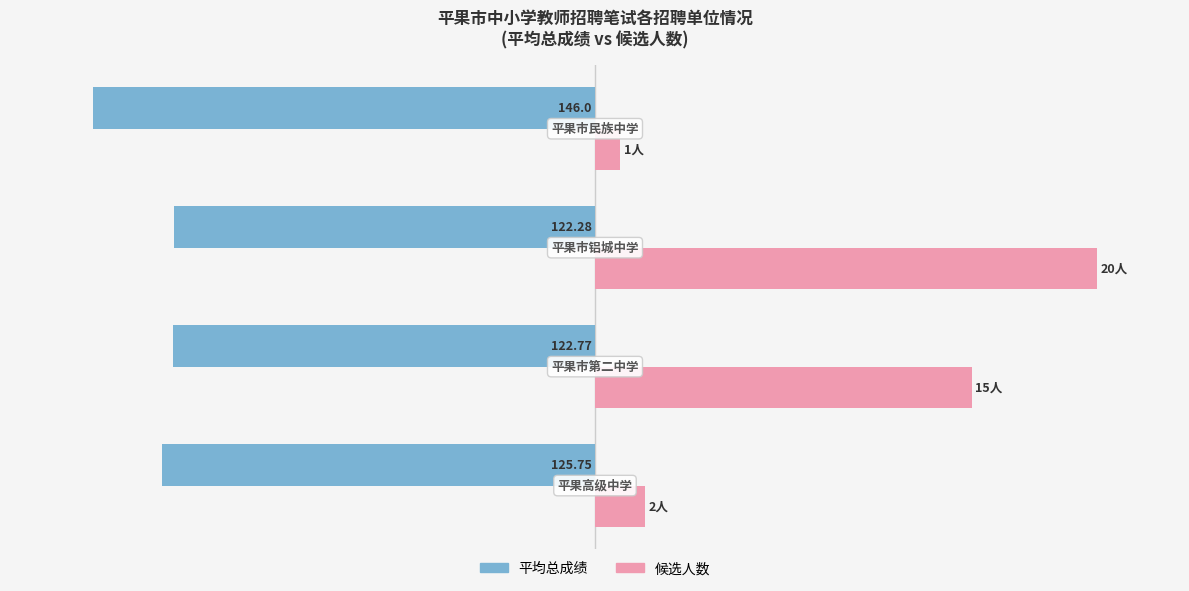

What are all the series names shown in the legend?

平均总成绩, 候选人数